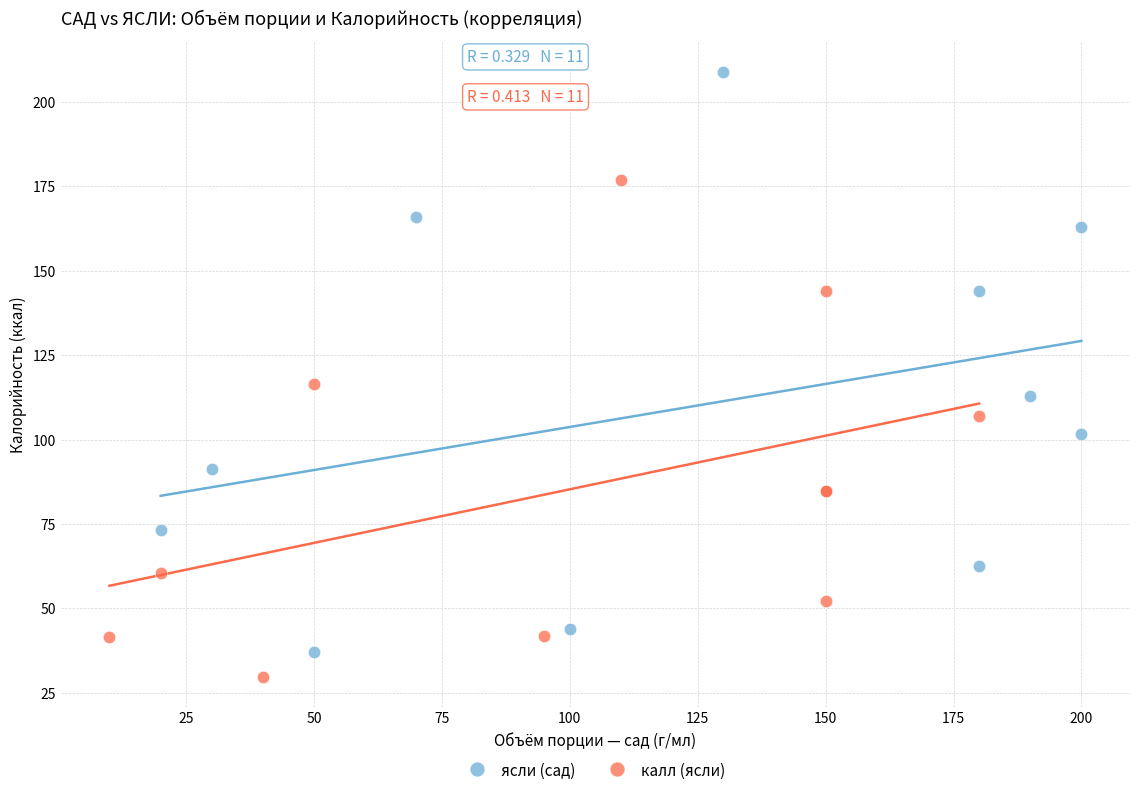

Which series contains the highest Y value?

ясли (сад)